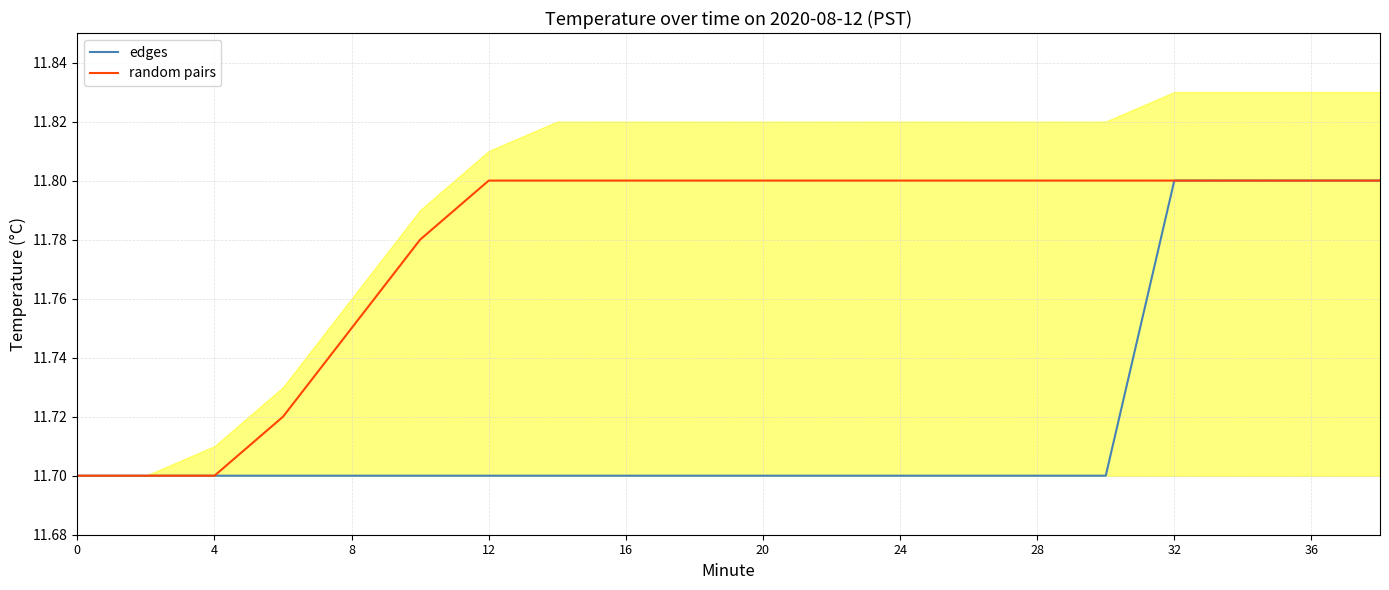

Does the chart display data point markers on the line(s)?

No